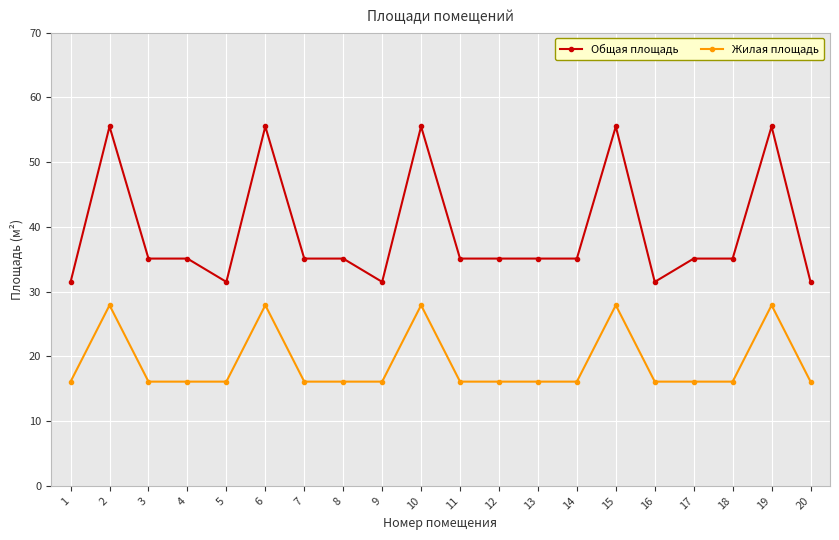

The value of Общая площадь at 2 is 55.5. True or false?

True